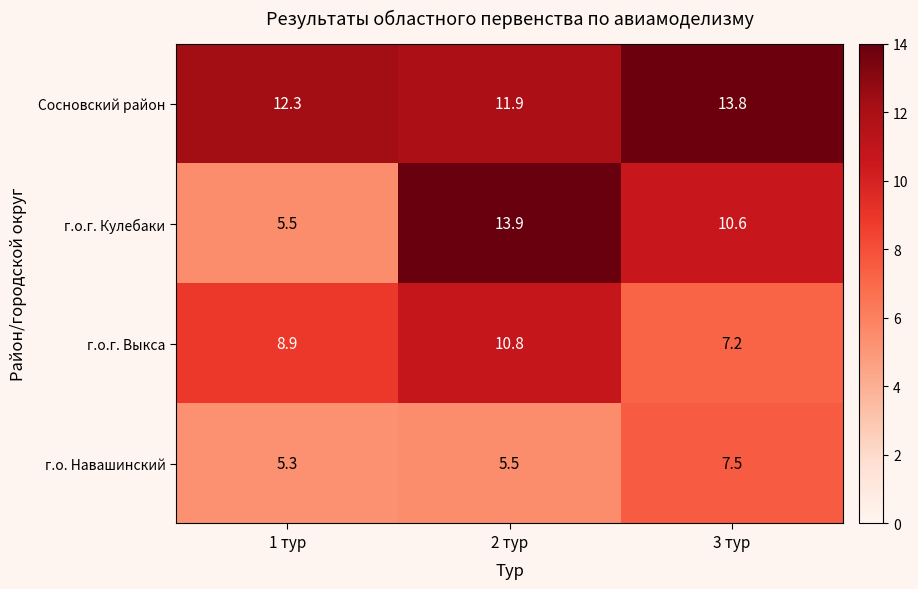

How many data points does each series have?

3